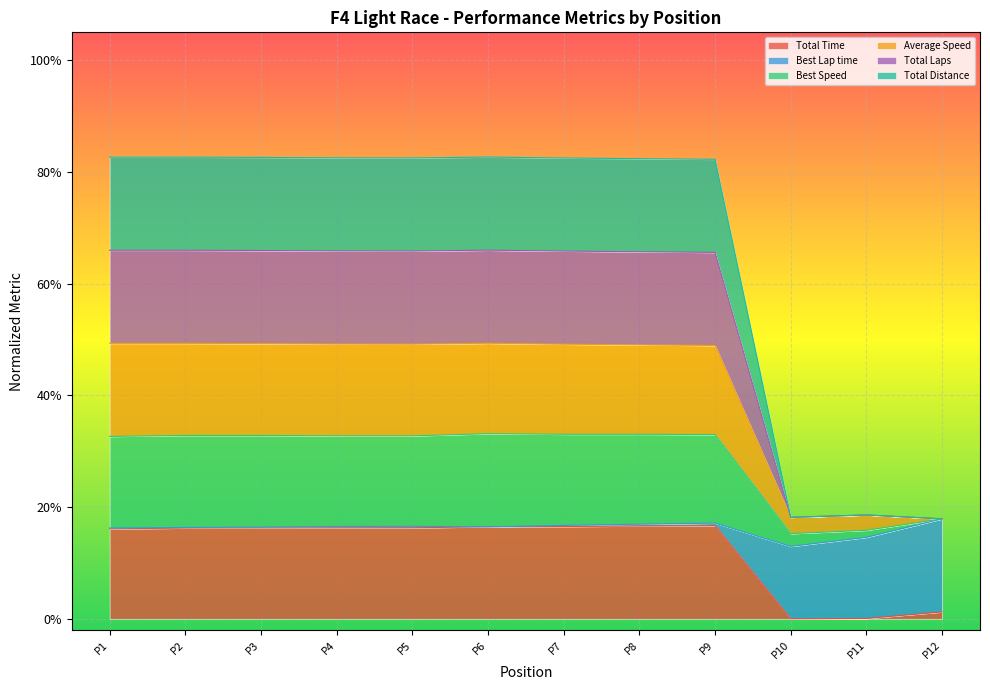

Does the chart display data point markers on the line(s)?

No